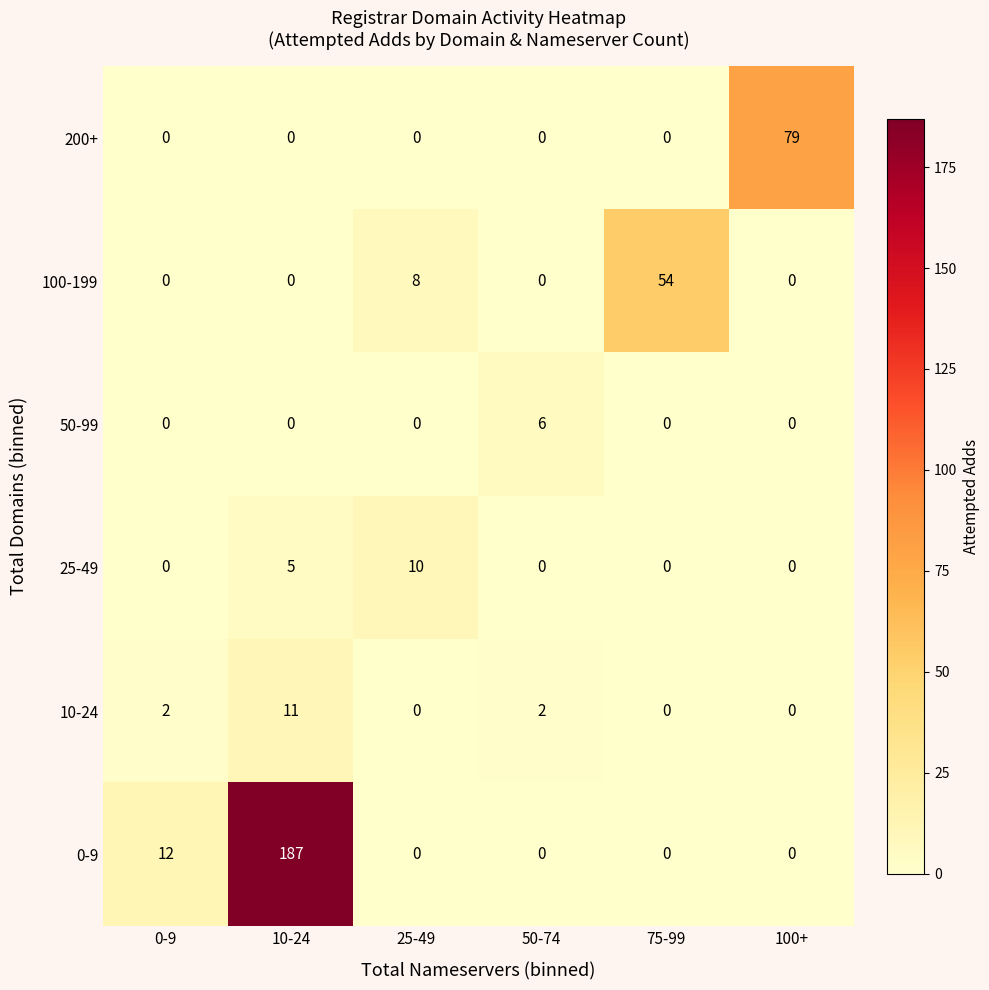

Is it true that 50-99 equals -2 at 25-49?

False